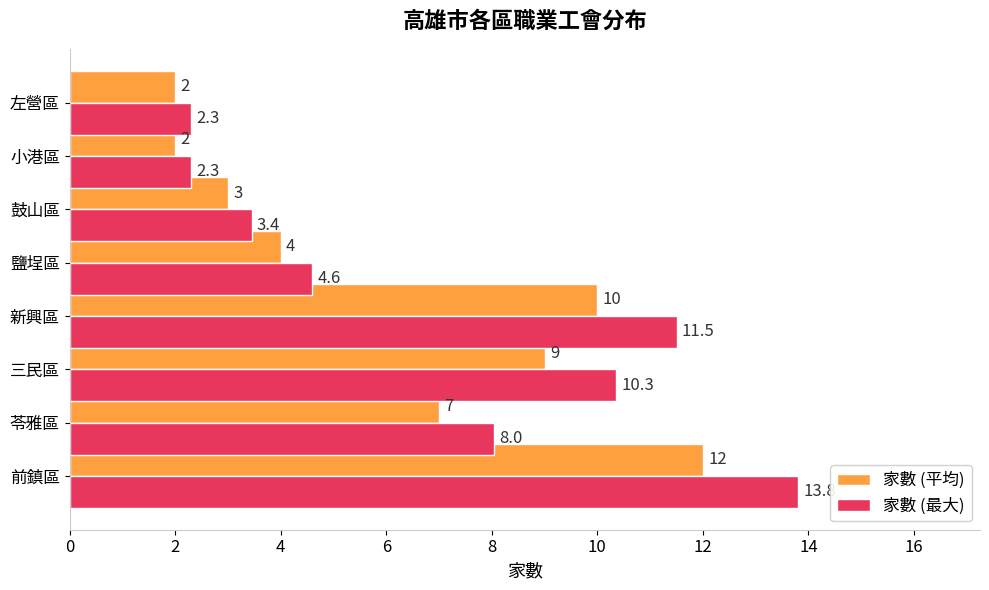

How many data points in 家數 (平均) are less than 7?

4